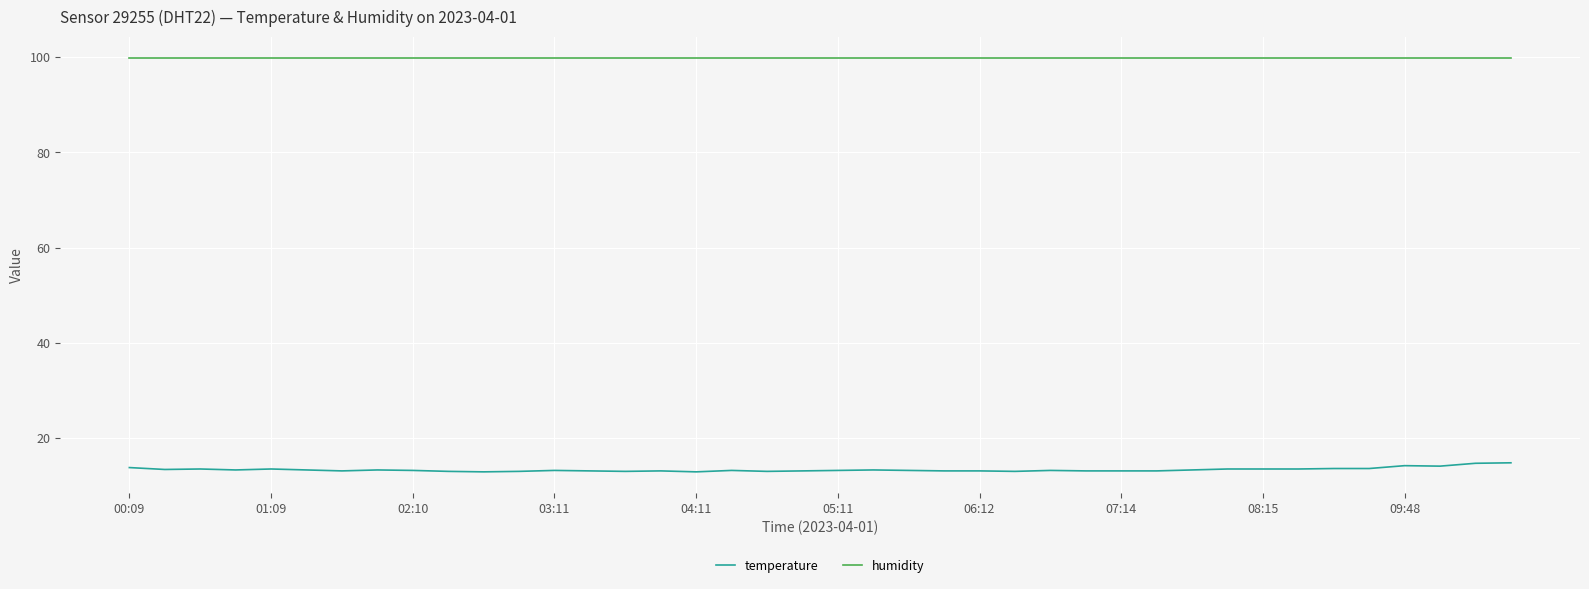

True or false: humidity and temperature intersect in this chart.

False